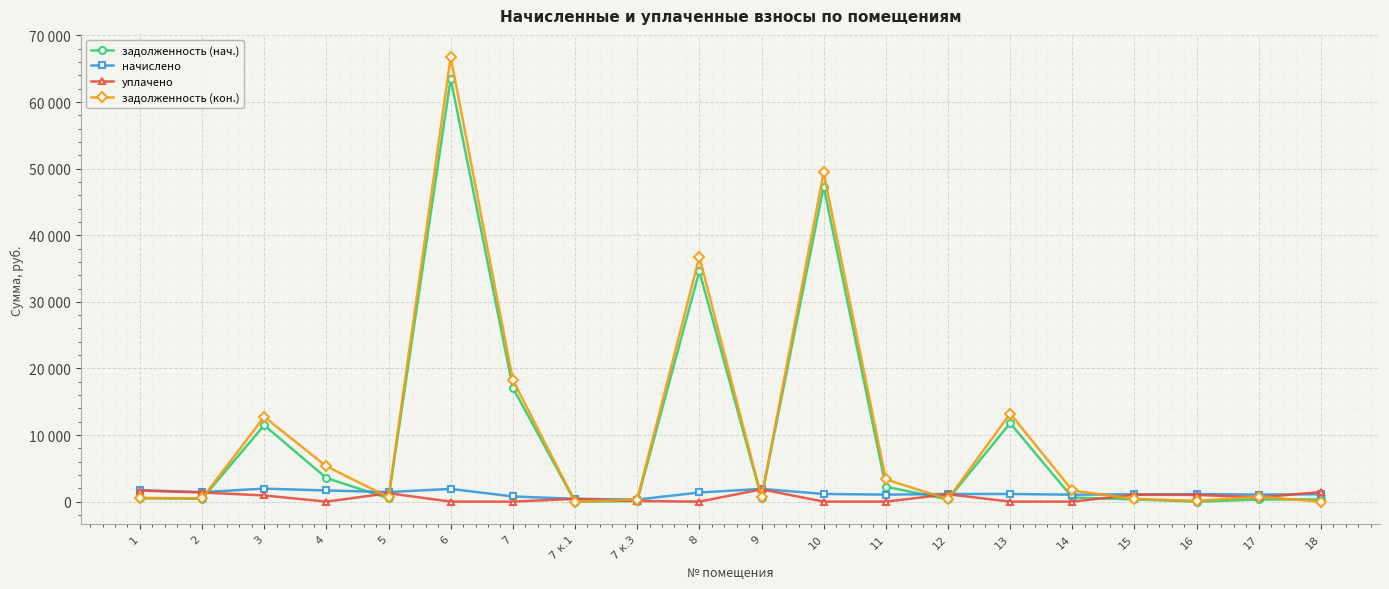

Is this an area chart (filled region under the line)?

No